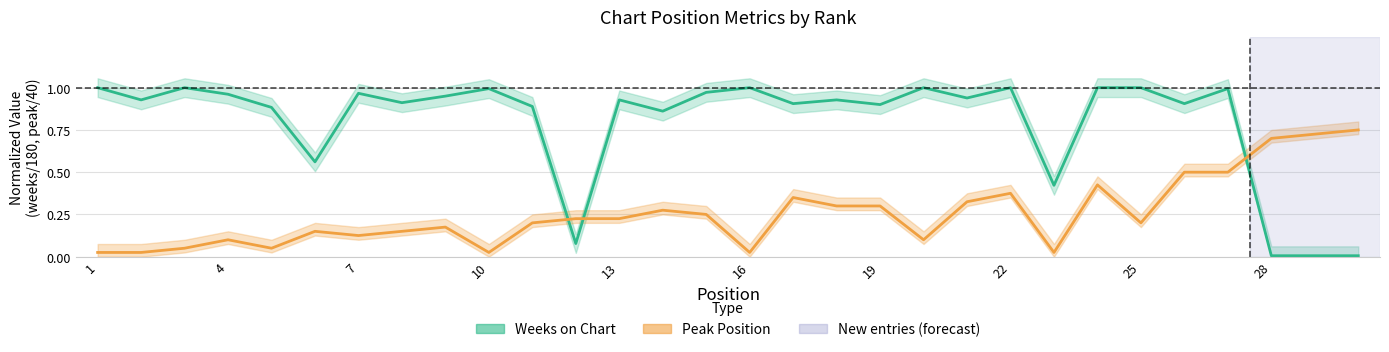

Does the chart have visible grid lines?

Yes